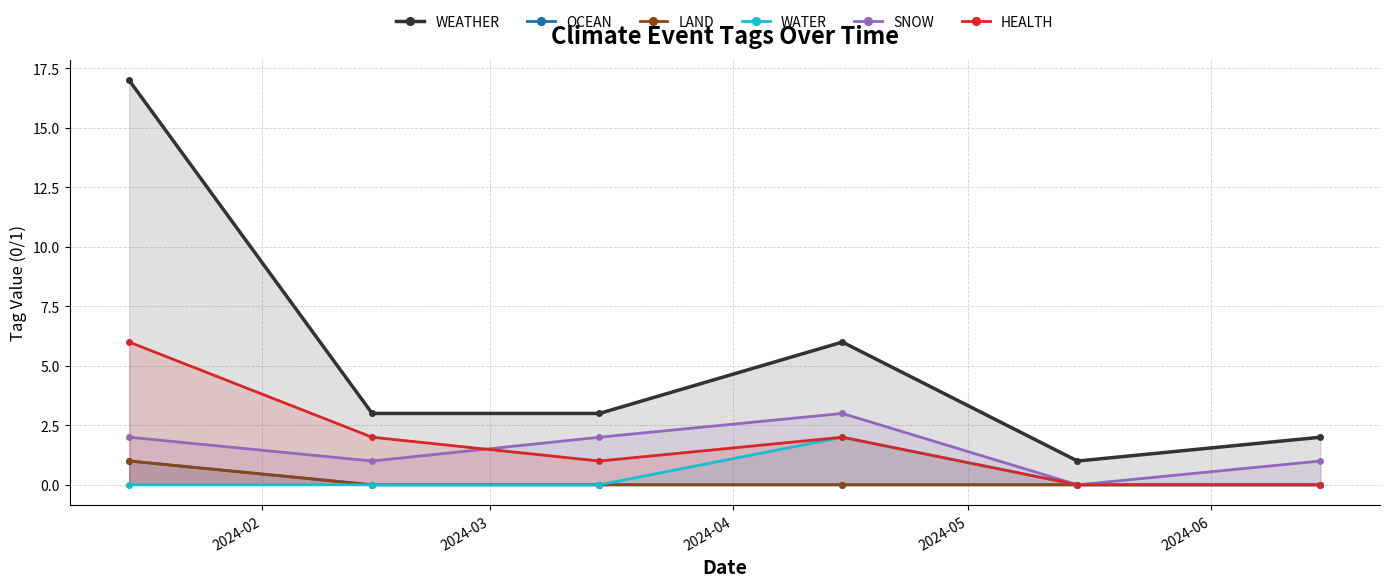

True or false: WEATHER and HEALTH intersect in this chart.

False